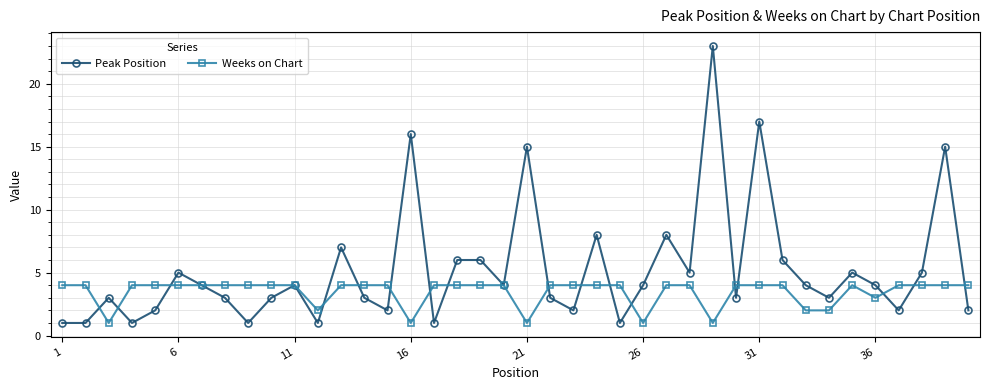

True or false: Weeks on Chart and Peak Position cross at least once.

True